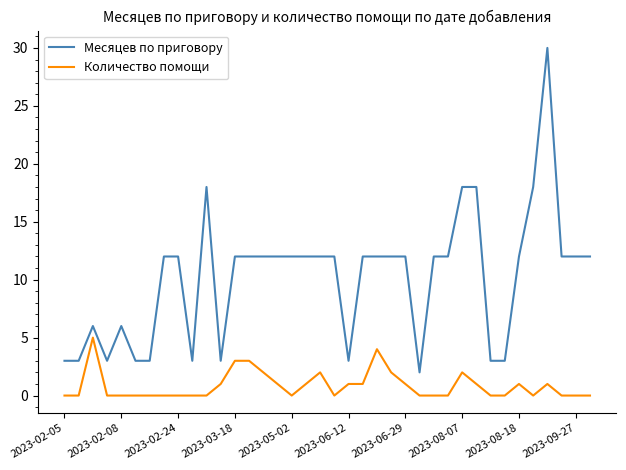

List the series in order of their peak value, lowest first.

Количество помощи, Месяцев по приговору